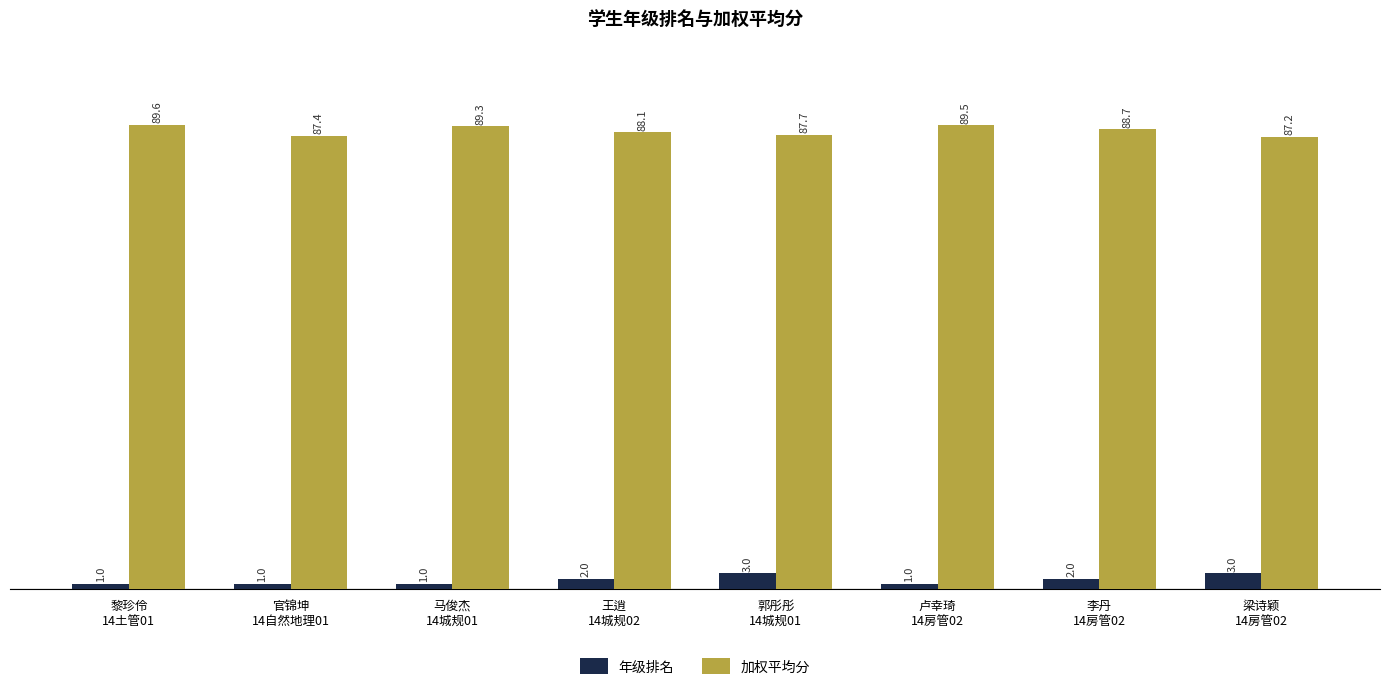

List the series in order of their peak value, lowest first.

年级排名, 加权平均分